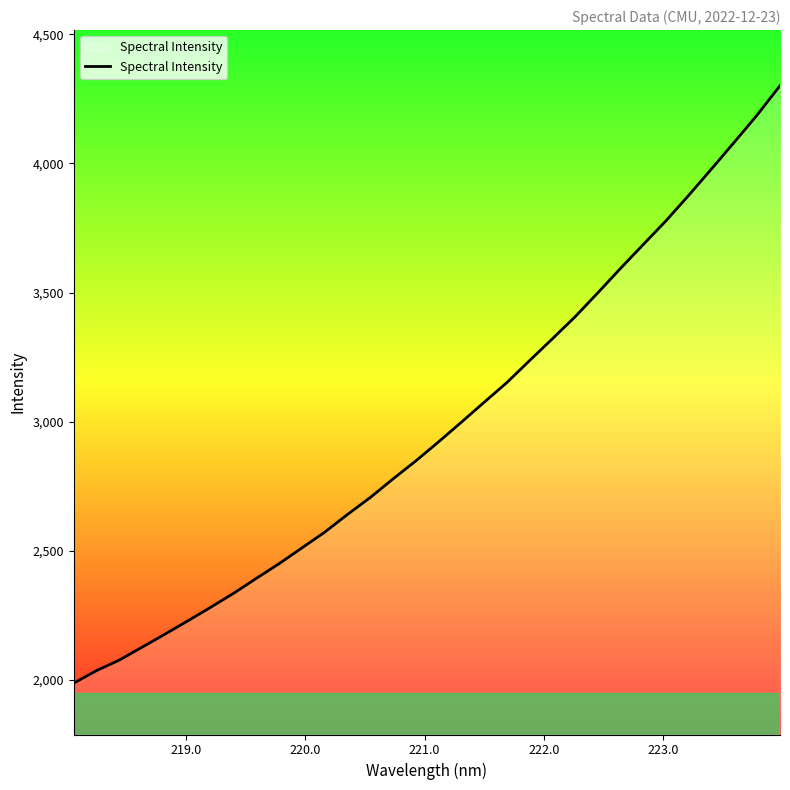

What is the greatest value displayed?

4300.8